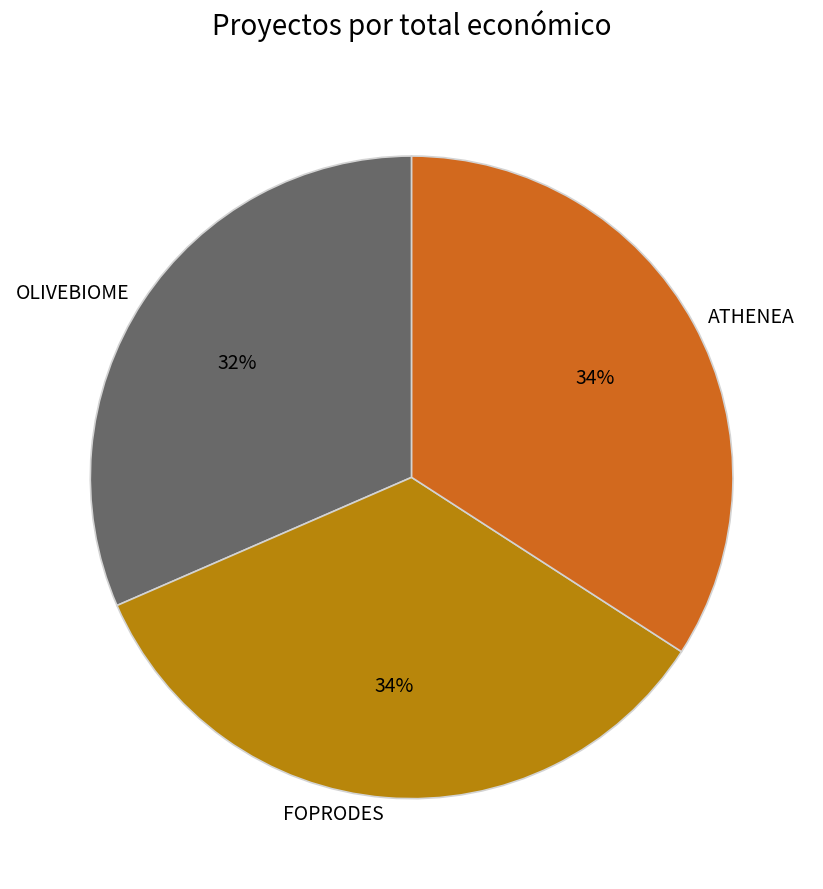

The OLIVEBIOME slice represents 17% of the pie. True or false?

False